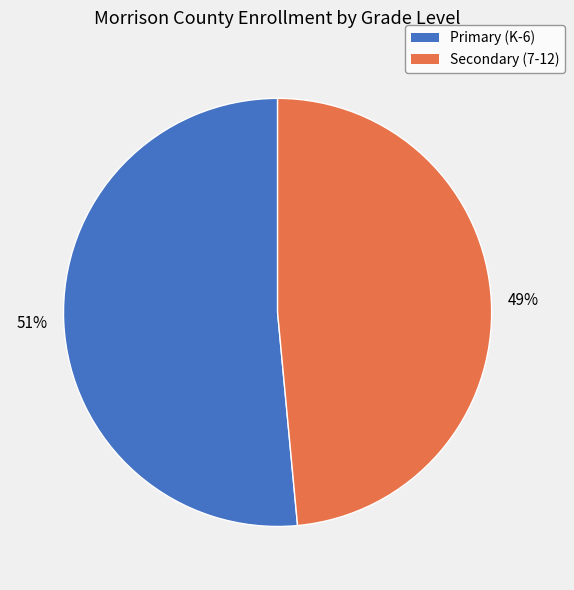

Combined, do Secondary (7-12) and Primary (K-6) account for over 50%?

Yes